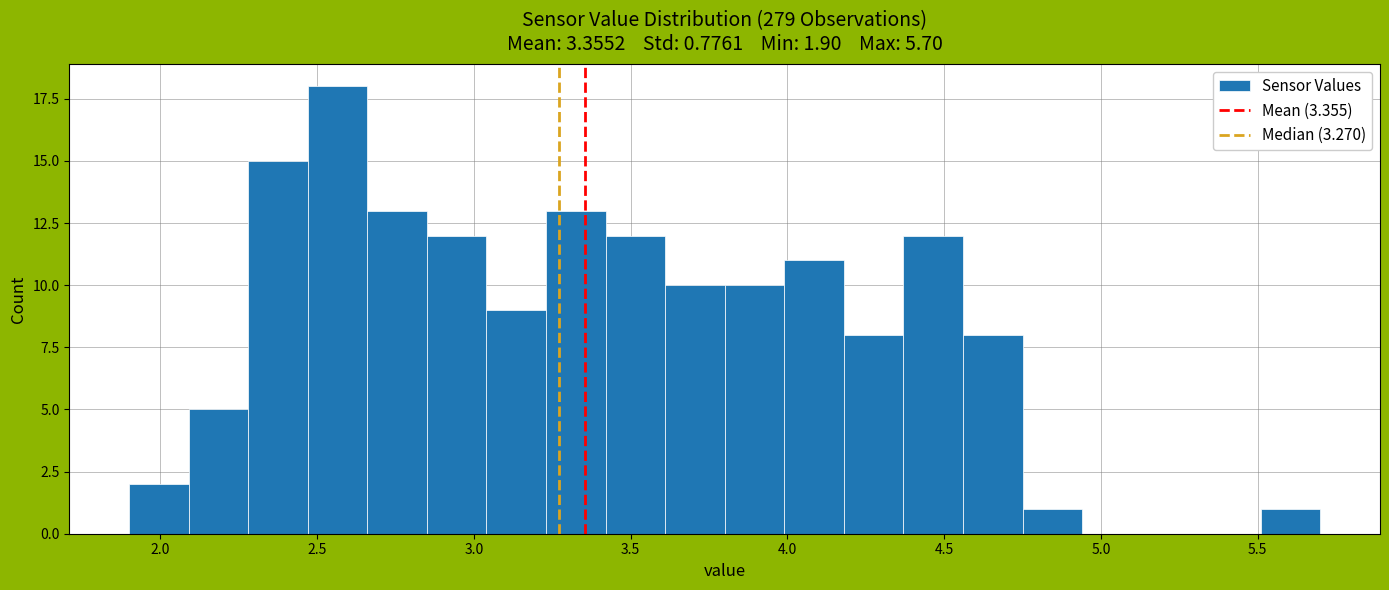

Around what value on the x-axis is the tallest bar? Give the approximate position of its centre, as read against the axis.

2.55